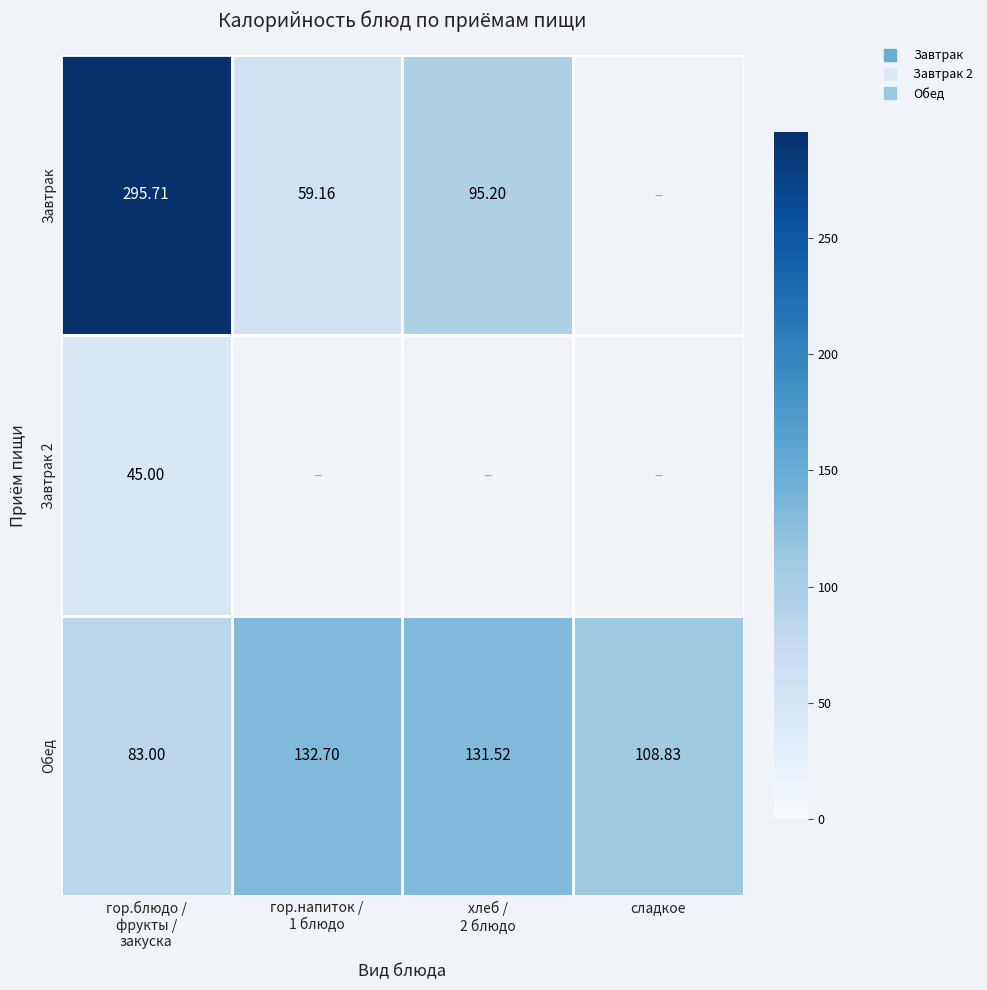

What is the sum of the Завтрак values at хлеб / 2 блюдо and гор.блюдо / фрукты / закуска?

390.9